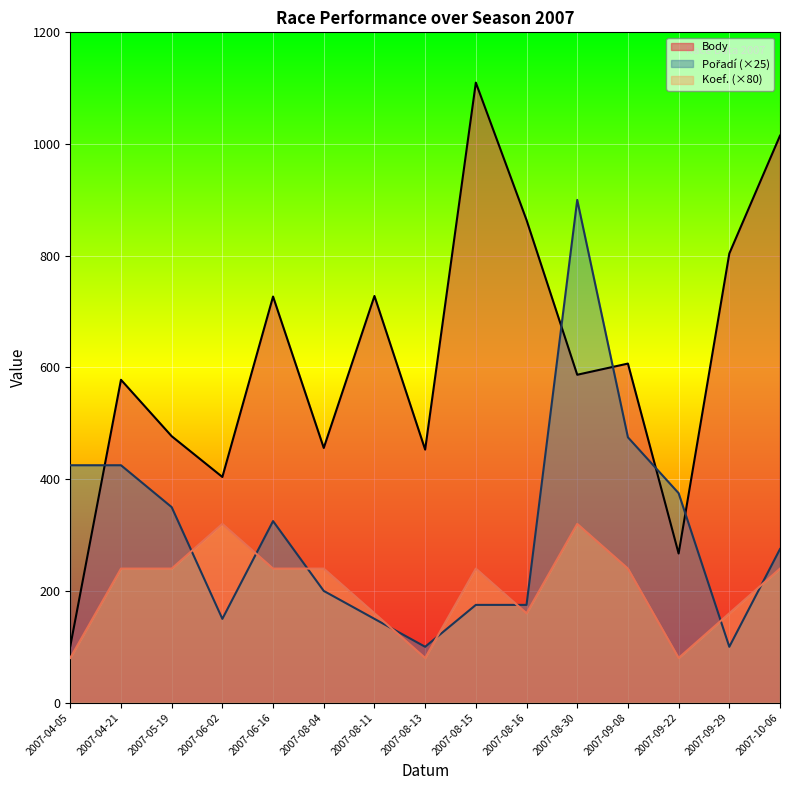

In Koef. (×80), how many points are lower than both neighbors (excluding endpoints)?

3